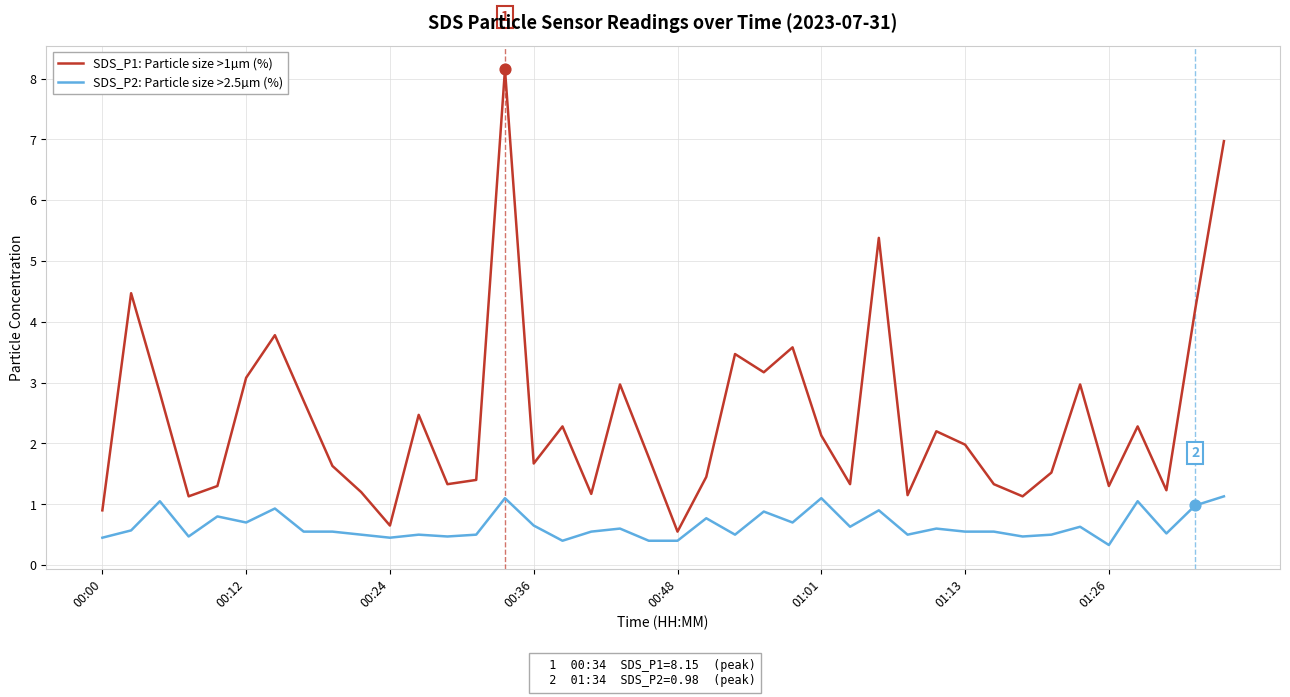

Which series has the largest total across all categories?

SDS_P1: Particle size >1µm (%)